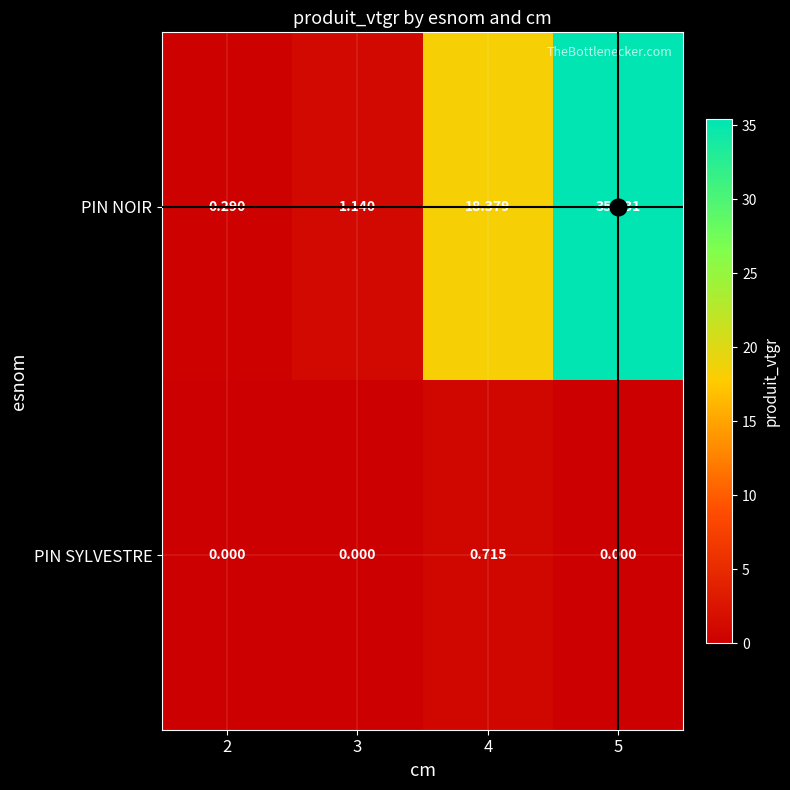

How many data points in PIN NOIR are less than 18?

2